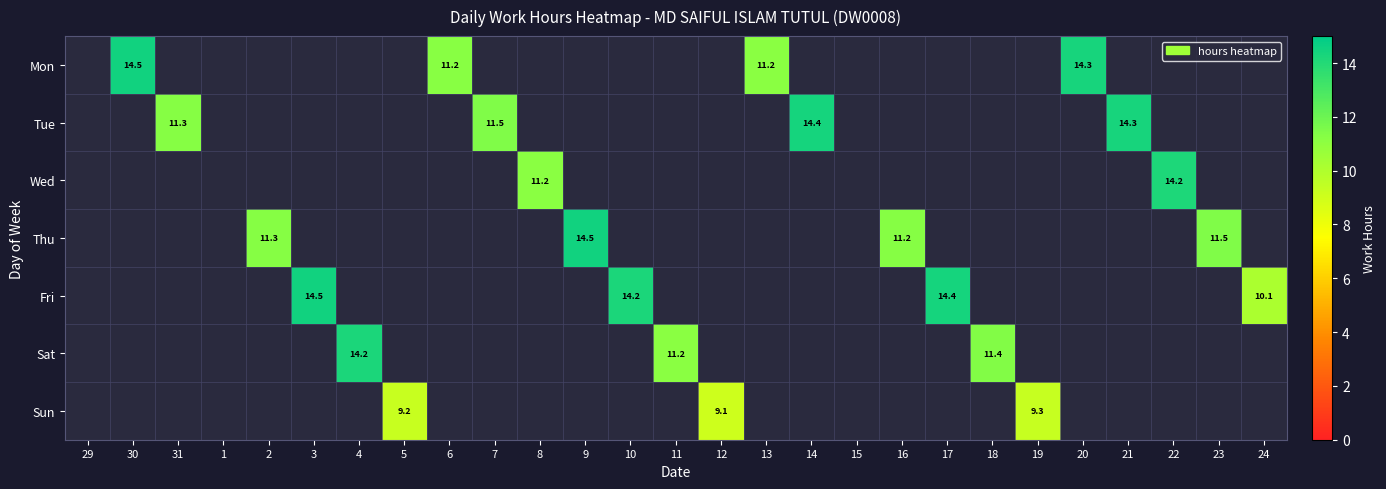

Is the value of Wed at 24 greater than the value of Sun at 31?

No